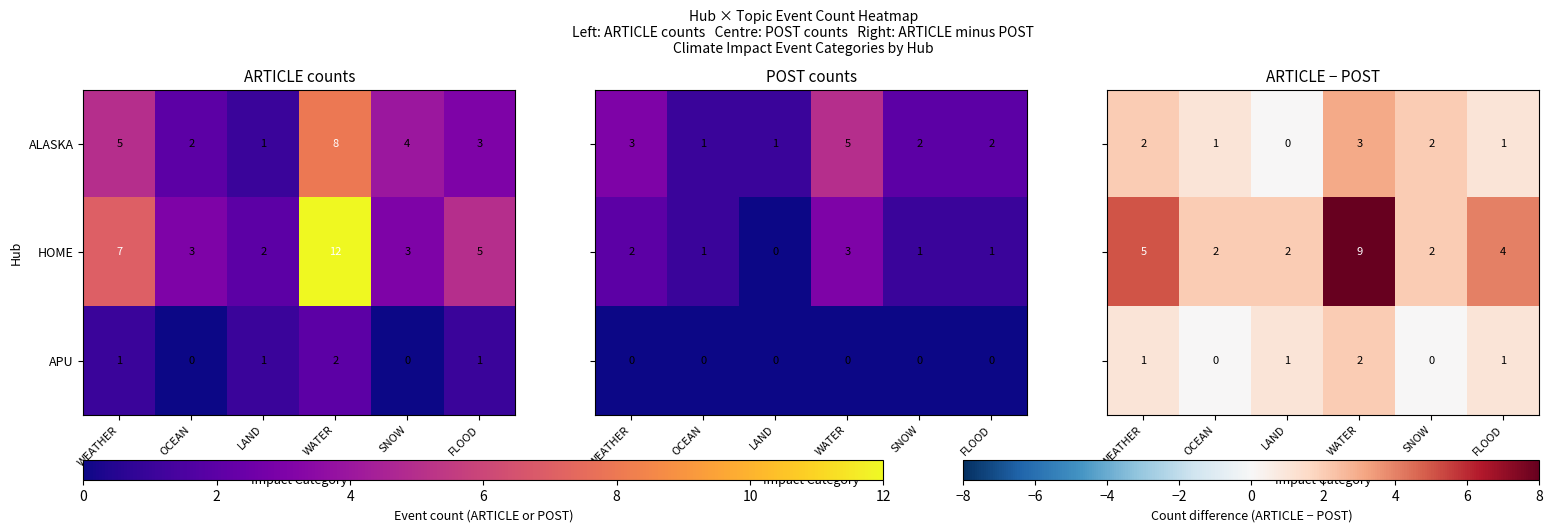

Rank the categories by ALASKA value from highest to lowest.

WATER, WEATHER, SNOW, FLOOD, OCEAN, LAND